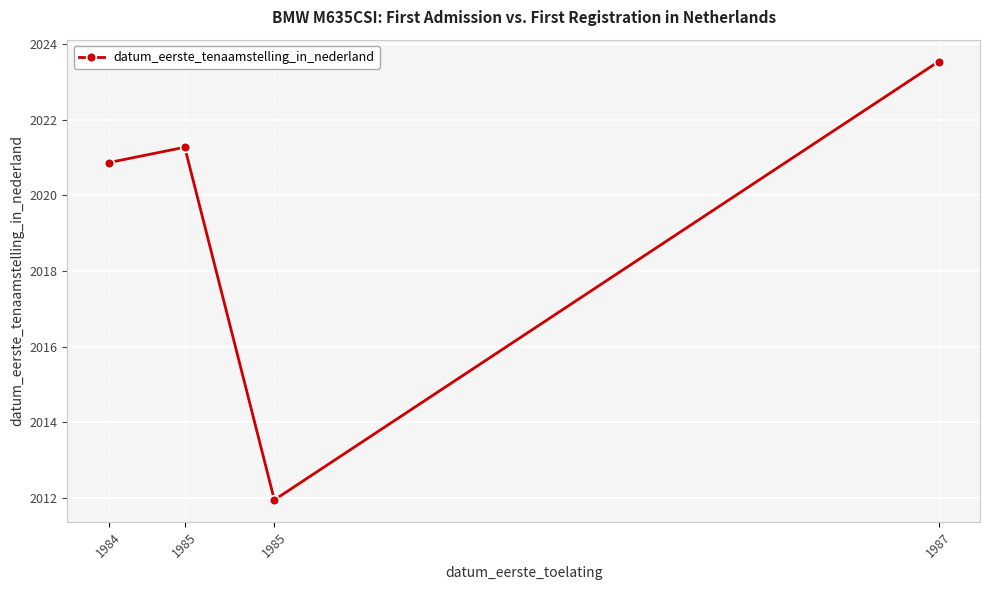

True or false: the data shows 3616.0 at 1987.

False